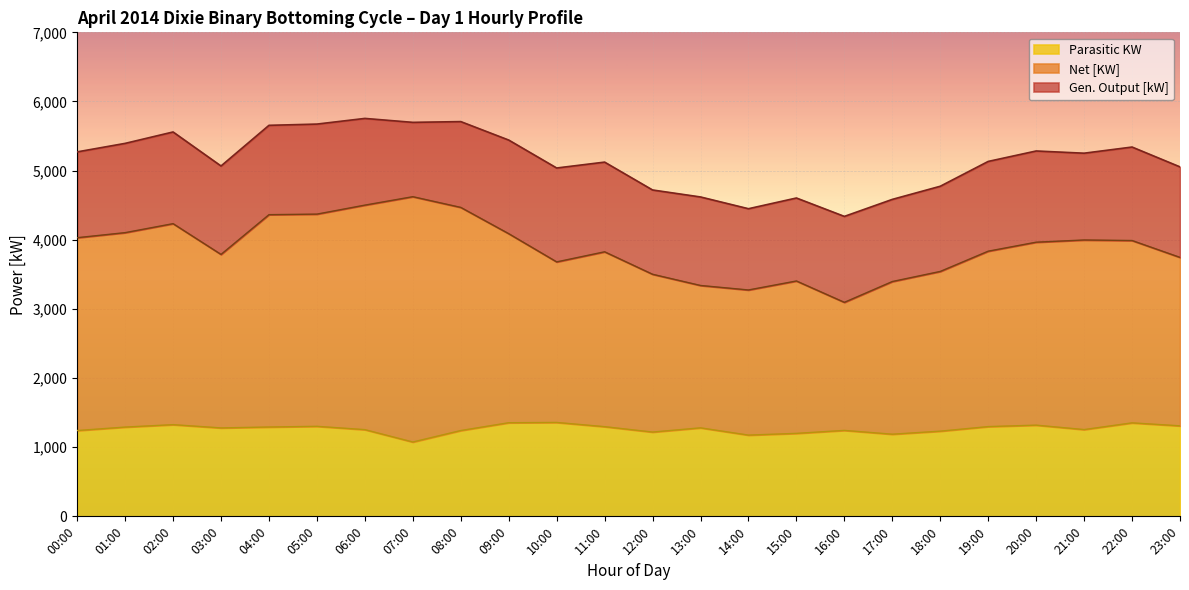

What is the difference between the maximum and minimum values in the Gen. Output [kW] series?

1417